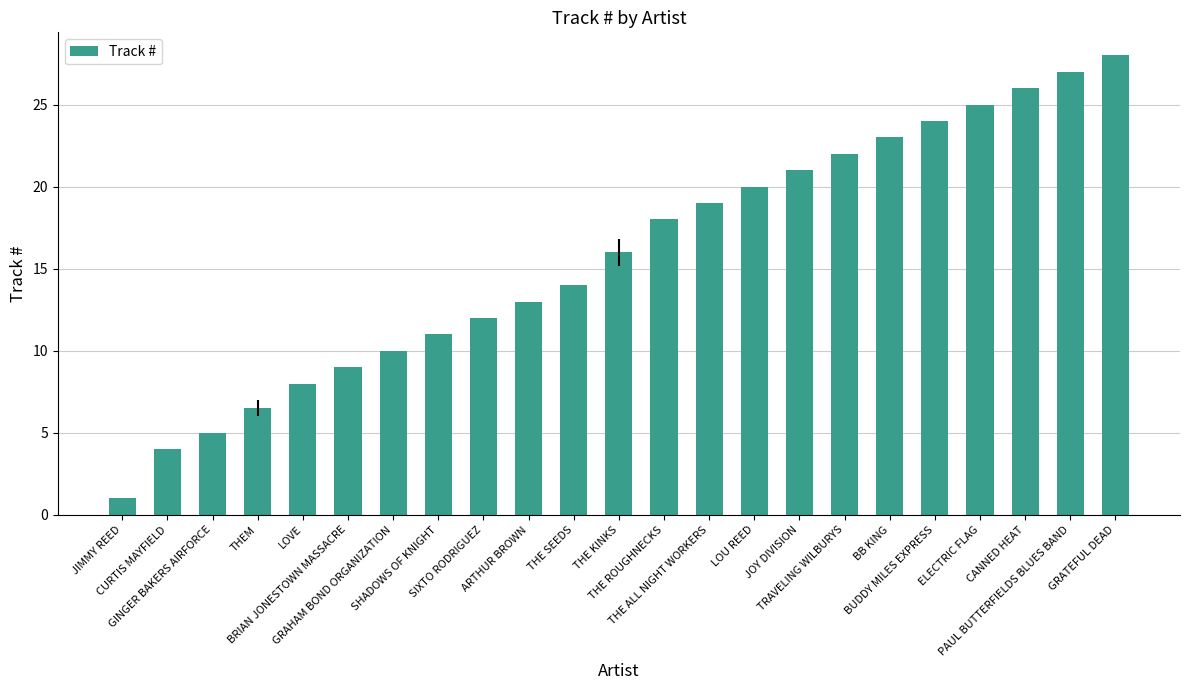

Rank the categories by value from highest to lowest.

GRATEFUL DEAD, PAUL BUTTERFIELDS BLUES BAND, CANNED HEAT, ELECTRIC FLAG, BUDDY MILES EXPRESS, BB KING, TRAVELING WILBURYS, JOY DIVISION, LOU REED, THE ALL NIGHT WORKERS, THE ROUGHNECKS, THE KINKS, THE SEEDS, ARTHUR BROWN, SIXTO RODRIGUEZ, SHADOWS OF KNIGHT, GRAHAM BOND ORGANIZATION, BRIAN JONESTOWN MASSACRE, LOVE, THEM, GINGER BAKERS AIRFORCE, CURTIS MAYFIELD, JIMMY REED